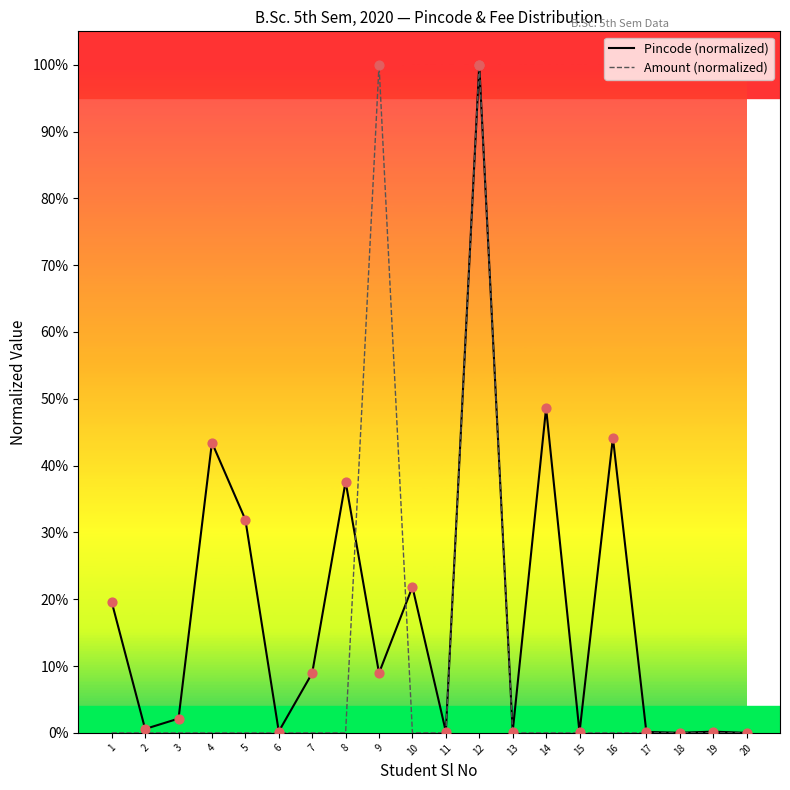

Does the chart have visible grid lines?

No